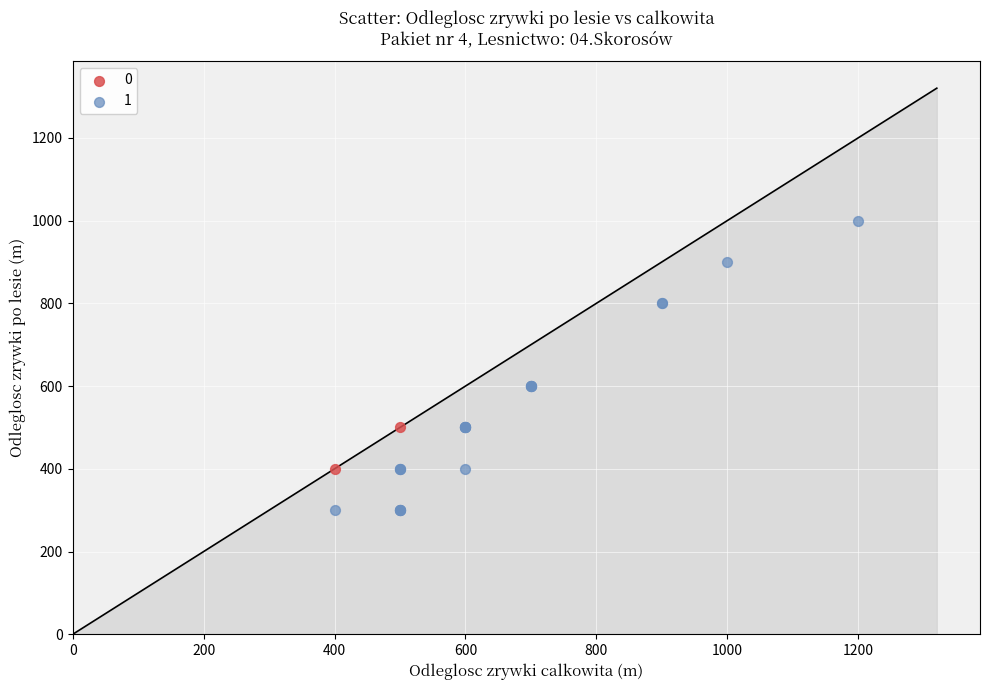

Which series has the widest spread of Y values?

1